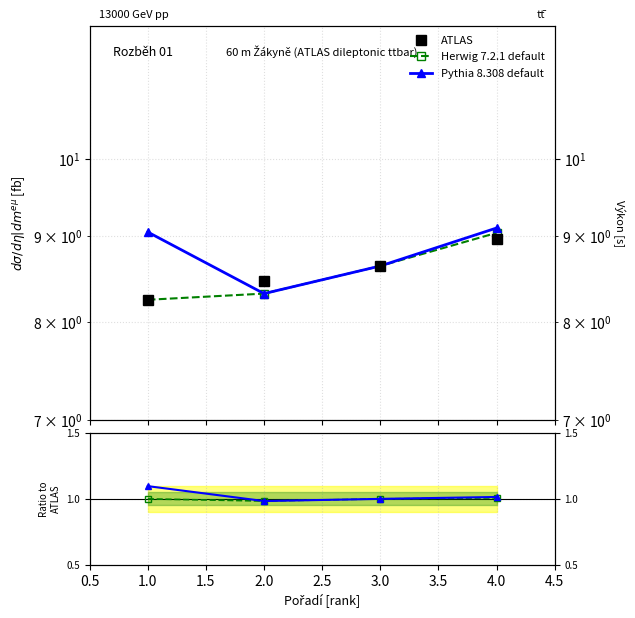

True or false: ATLAS and Pythia 8.308 default cross at least once.

False